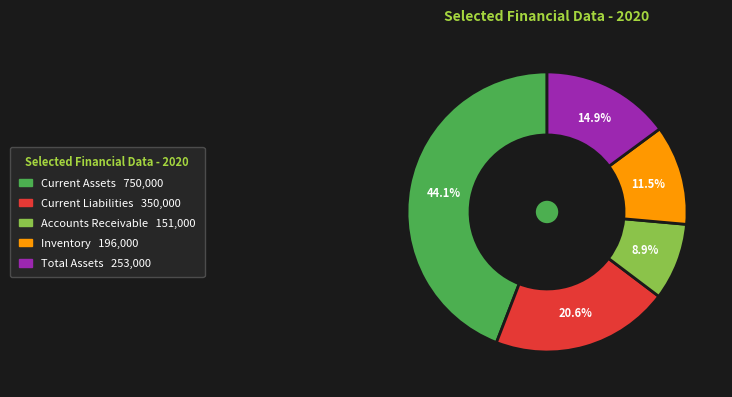

To the nearest percent, what is the difference between the Accounts Receivable and Current Assets slice percentages?

35%